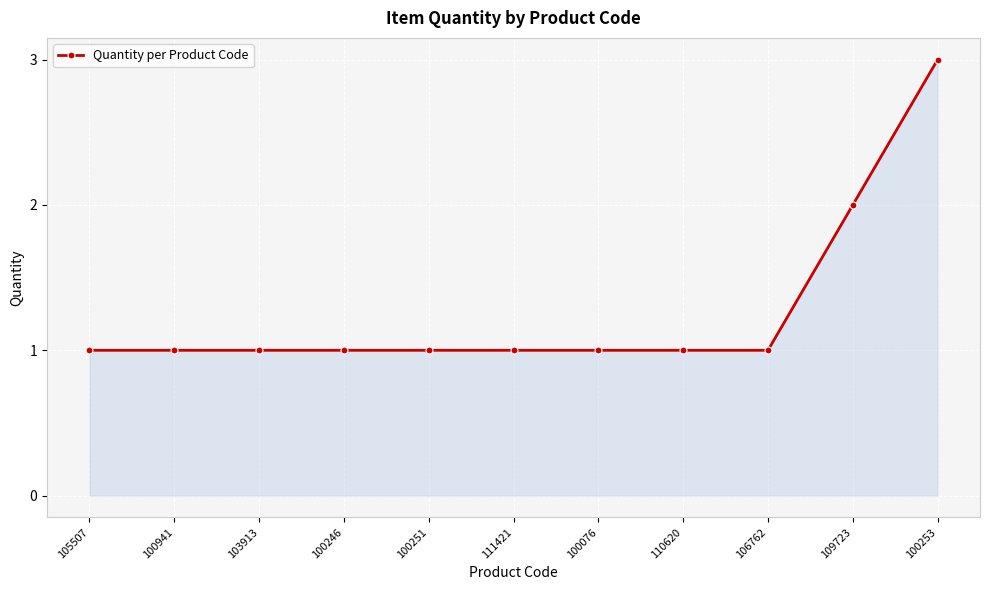

At which category does the chart reach its peak across all series?

100253